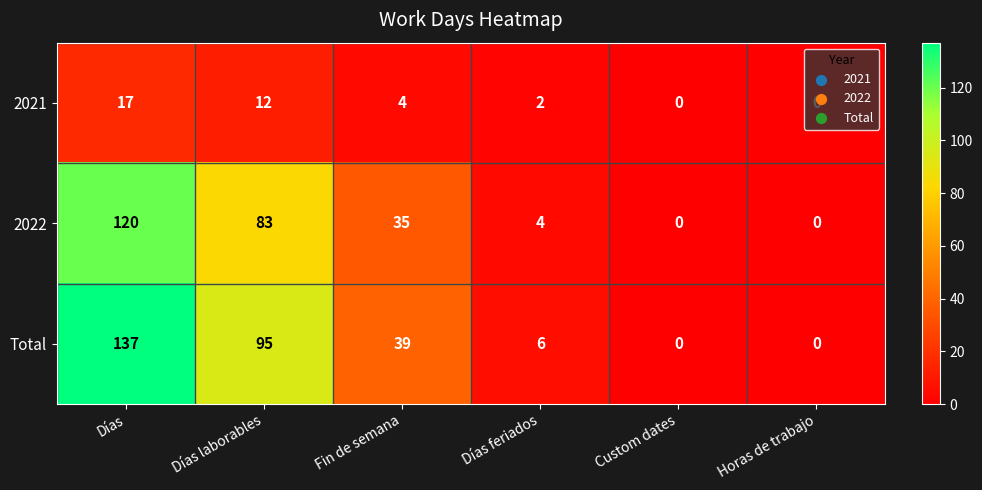

What is the approximate value of 2022 at Días?

120